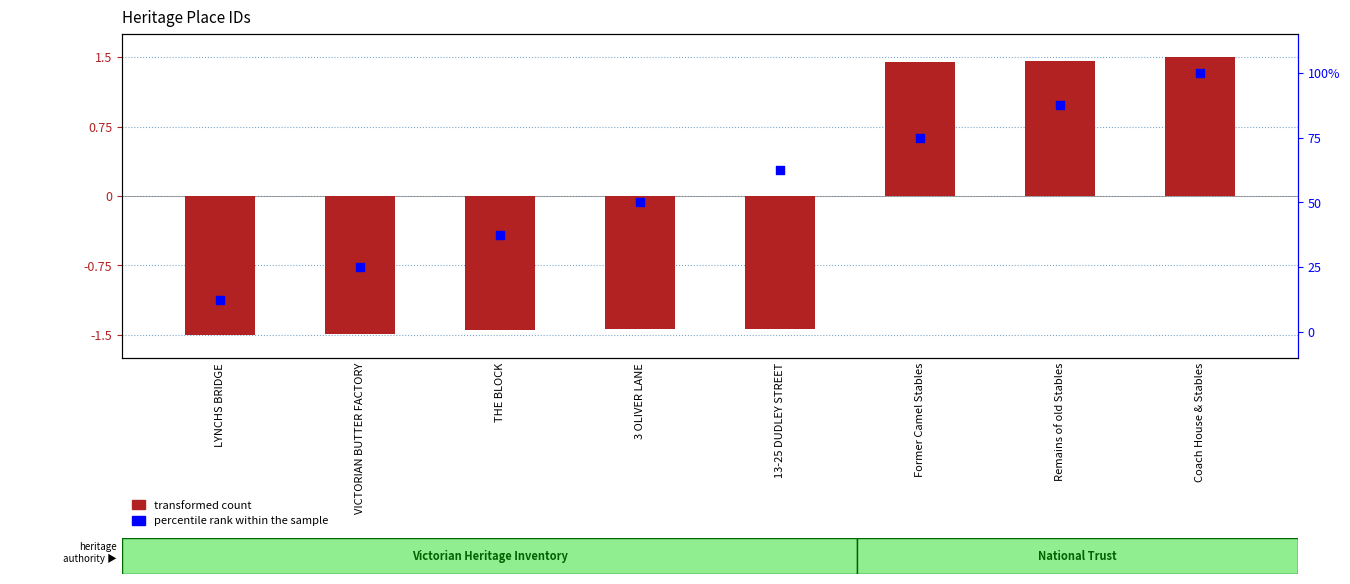

Which series reaches the maximum Y coordinate?

percentile rank within the sample